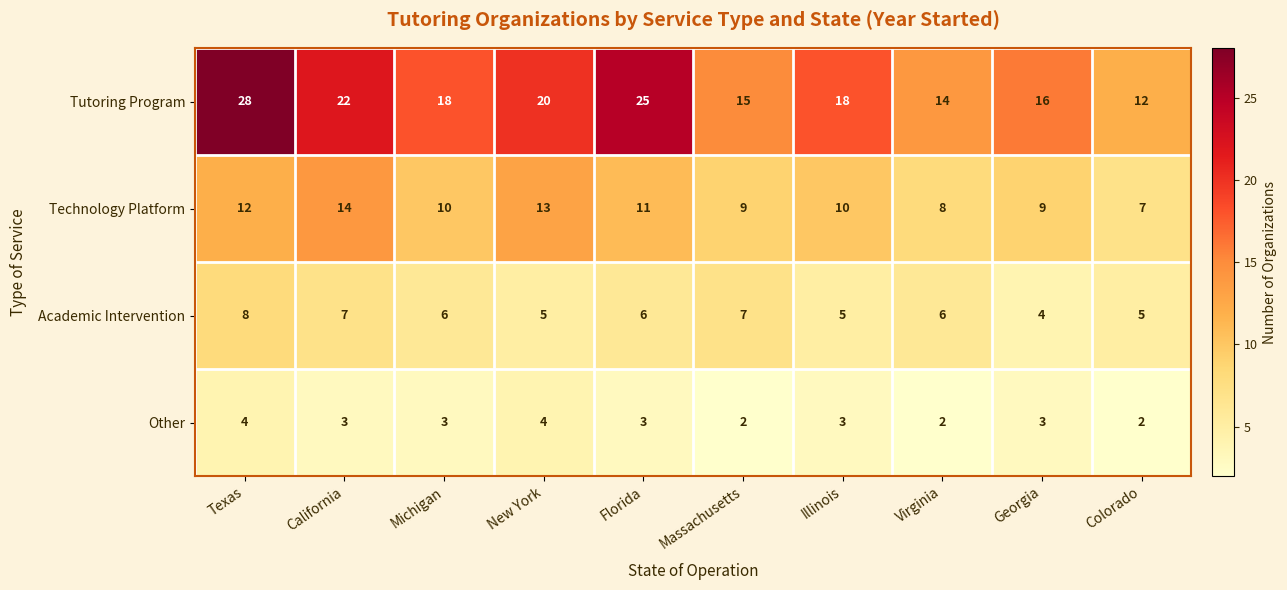

Count the number of data series in this chart.

4